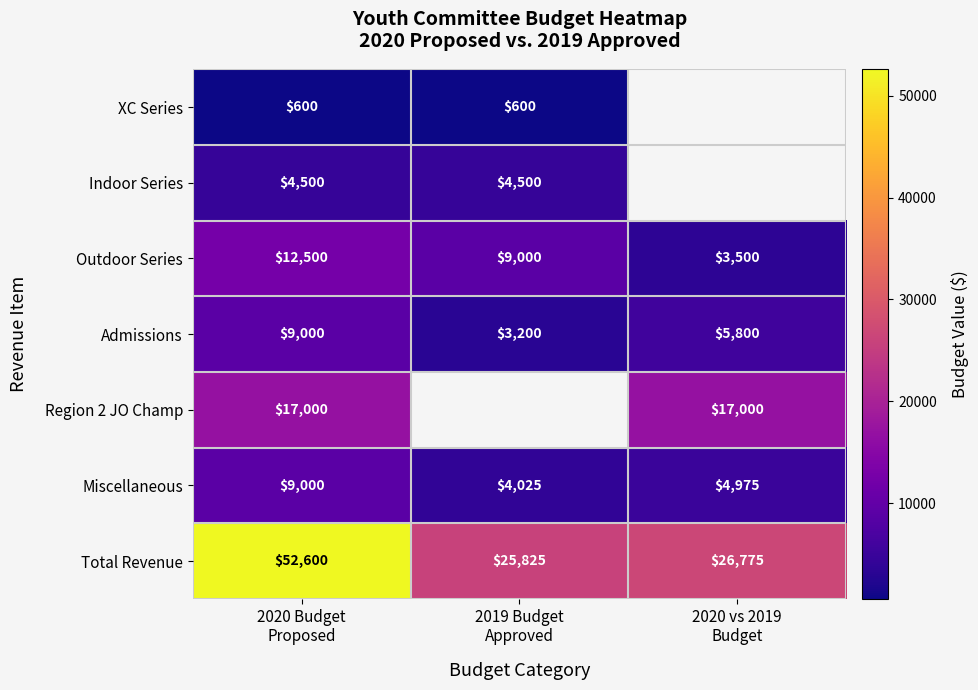

Count the Admissions values in the range 3200 to 9000.

3